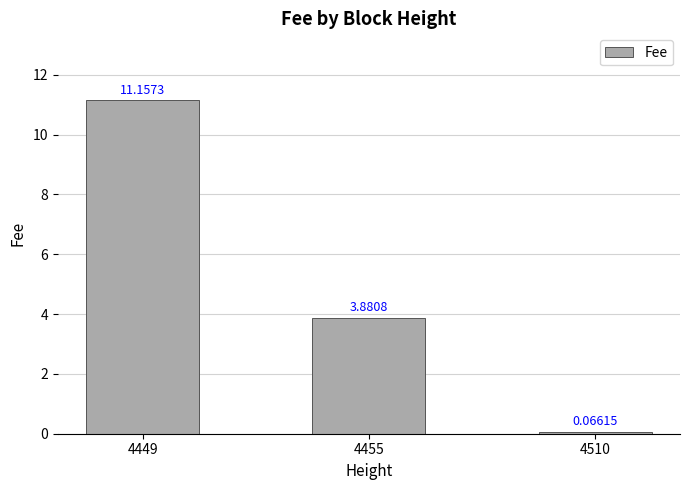

Rank the categories by value from lowest to highest.

4510, 4455, 4449